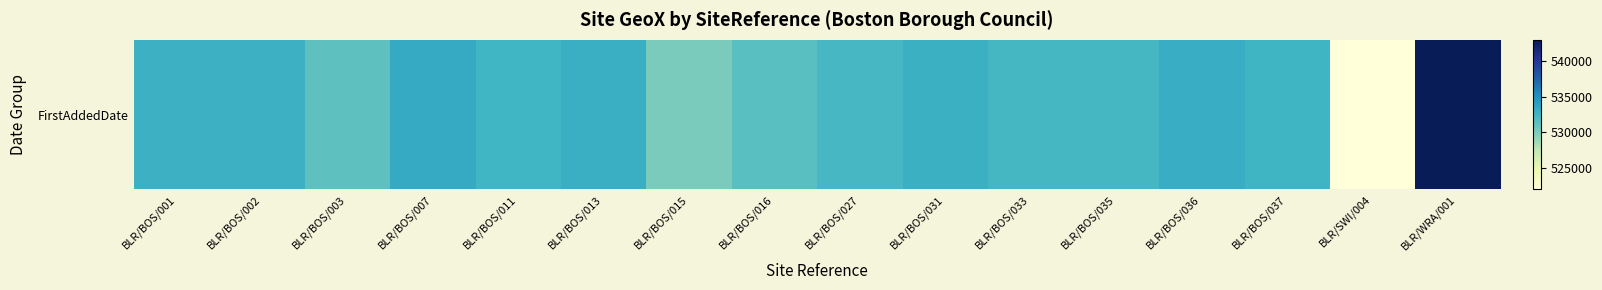

What is the change in value from BLR/BOS/001 to BLR/BOS/003?

-1541